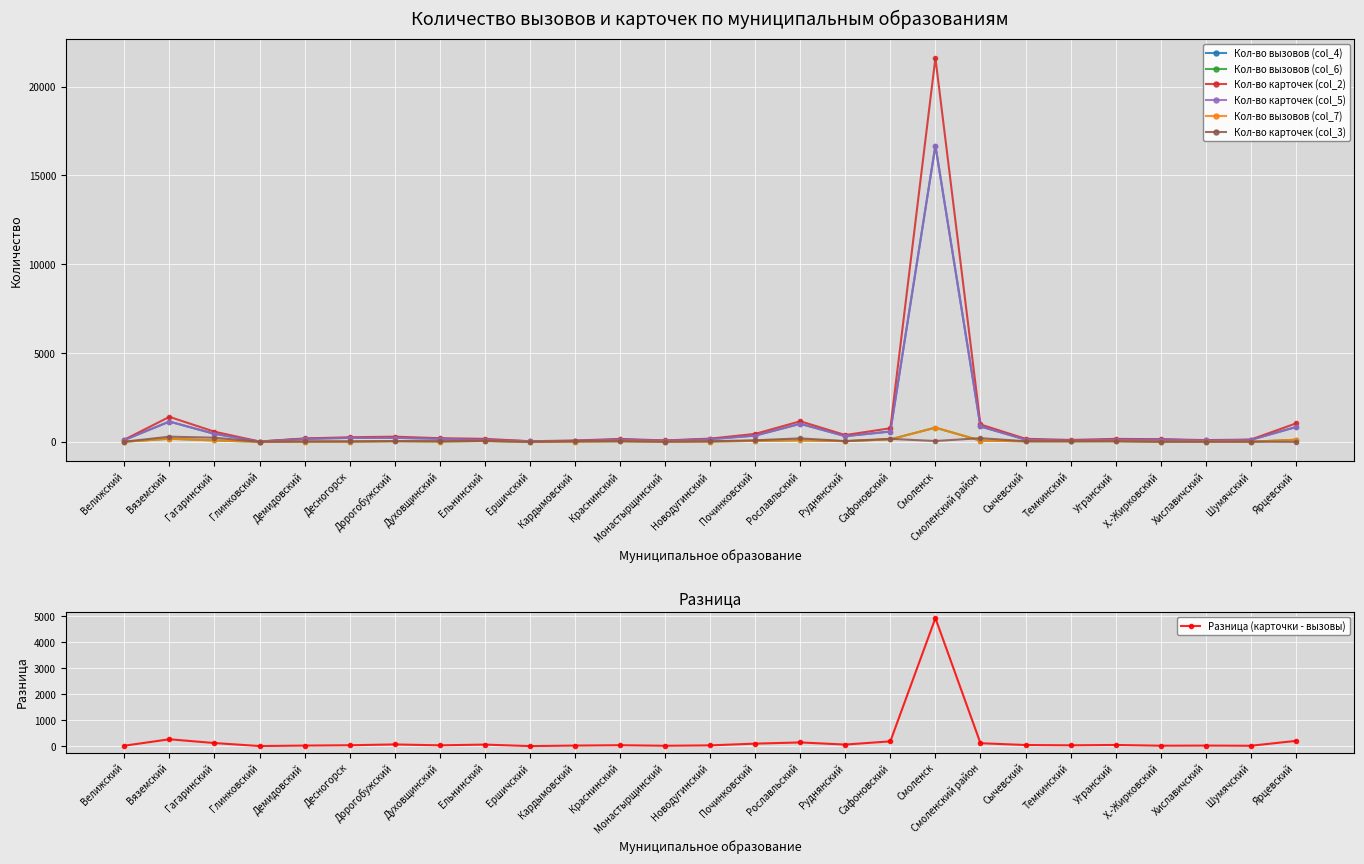

Reading left to right, what are all the values shown in this chart?

Кол-во вызовов (col_4): Велижский=108	Вяземский=1144	Гагаринский=454	Глинковский=17	Демидовский=173	Десногорск=225	Дорогобужский=228	Духовщинский=176	Ельнинский=112	Ершичский=36	Кардымовский=55	Краснинский=131	Монастырщинский=66	Новодугинский=154	Починковский=353	Рославльский=1019	Руднянский=323	Сафоновский=583	Смоленск=16683	Смоленский район=869	Сычевский=130	Темкинский=78	Угранский=124	Х.-Жирковский=133	Хиславичский=80	Шумячский=114	Ярцевский=835
Кол-во вызовов (col_6): Велижский=9	Вяземский=177	Гагаринский=83	Глинковский=3	Демидовский=13	Десногорск=16	Дорогобужский=42	Духовщинский=20	Ельнинский=50	Ершичский=2	Кардымовский=14	Краснинский=33	Монастырщинский=11	Новодугинский=18	Починковский=59	Рославльский=92	Руднянский=42	Сафоновский=143	Смоленск=802	Смоленский район=74	Сычевский=31	Темкинский=32	Угранский=38	Х.-Жирковский=7	Хиславичский=17	Шумячский=8	Ярцевский=121
Кол-во карточек (col_2): Велижский=125	Вяземский=1409	Гагаринский=574	Глинковский=21	Демидовский=195	Десногорск=260	Дорогобужский=294	Духовщинский=208	Ельнинский=172	Ершичский=38	Кардымовский=77	Краснинский=167	Монастырщинский=81	Новодугинский=184	Починковский=450	Рославльский=1162	Руднянский=384	Сафоновский=768	Смоленск=21617	Смоленский район=982	Сычевский=174	Темкинский=110	Угранский=170	Х.-Жирковский=150	Хиславичский=102	Шумячский=129	Ярцевский=1038
Кол-во карточек (col_5): Велижский=108	Вяземский=1144	Гагаринский=454	Глинковский=17	Демидовский=173	Десногорск=225	Дорогобужский=228	Духовщинский=176	Ельнинский=112	Ершичский=36	Кардымовский=55	Краснинский=131	Монастырщинский=66	Новодугинский=154	Починковский=353	Рославльский=1019	Руднянский=323	Сафоновский=583	Смоленск=16683	Смоленский район=869	Сычевский=130	Темкинский=78	Угранский=124	Х.-Жирковский=133	Хиславичский=80	Шумячский=114	Ярцевский=835
Кол-во вызовов (col_7): Велижский=9	Вяземский=177	Гагаринский=83	Глинковский=3	Демидовский=13	Десногорск=16	Дорогобужский=42	Духовщинский=20	Ельнинский=50	Ершичский=2	Кардымовский=14	Краснинский=33	Монастырщинский=11	Новодугинский=18	Починковский=59	Рославльский=92	Руднянский=42	Сафоновский=143	Смоленск=802	Смоленский район=74	Сычевский=31	Темкинский=32	Угранский=38	Х.-Жирковский=7	Хиславичский=17	Шумячский=8	Ярцевский=121
Кол-во карточек (col_3): Велижский=11	Вяземский=294	Гагаринский=236	Глинковский=6	Демидовский=27	Десногорск=28	Дорогобужский=41	Духовщинский=40	Ельнинский=56	Ершичский=3	Кардымовский=40	Краснинский=42	Монастырщинский=13	Новодугинский=39	Починковский=90	Рославльский=199	Руднянский=46	Сафоновский=171	Смоленск=50	Смоленский район=210	Сычевский=39	Темкинский=39	Угранский=40	Х.-Жирковский=14	Хиславичский=12	Шумячский=15	Ярцевский=0